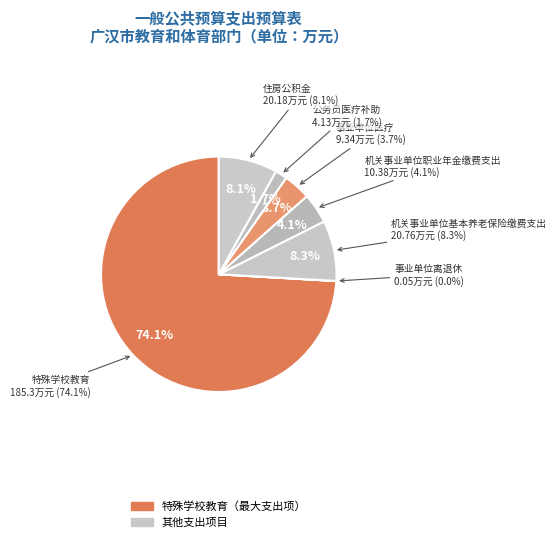

Does 特殊学校教育 represent more than half of the total?

Yes